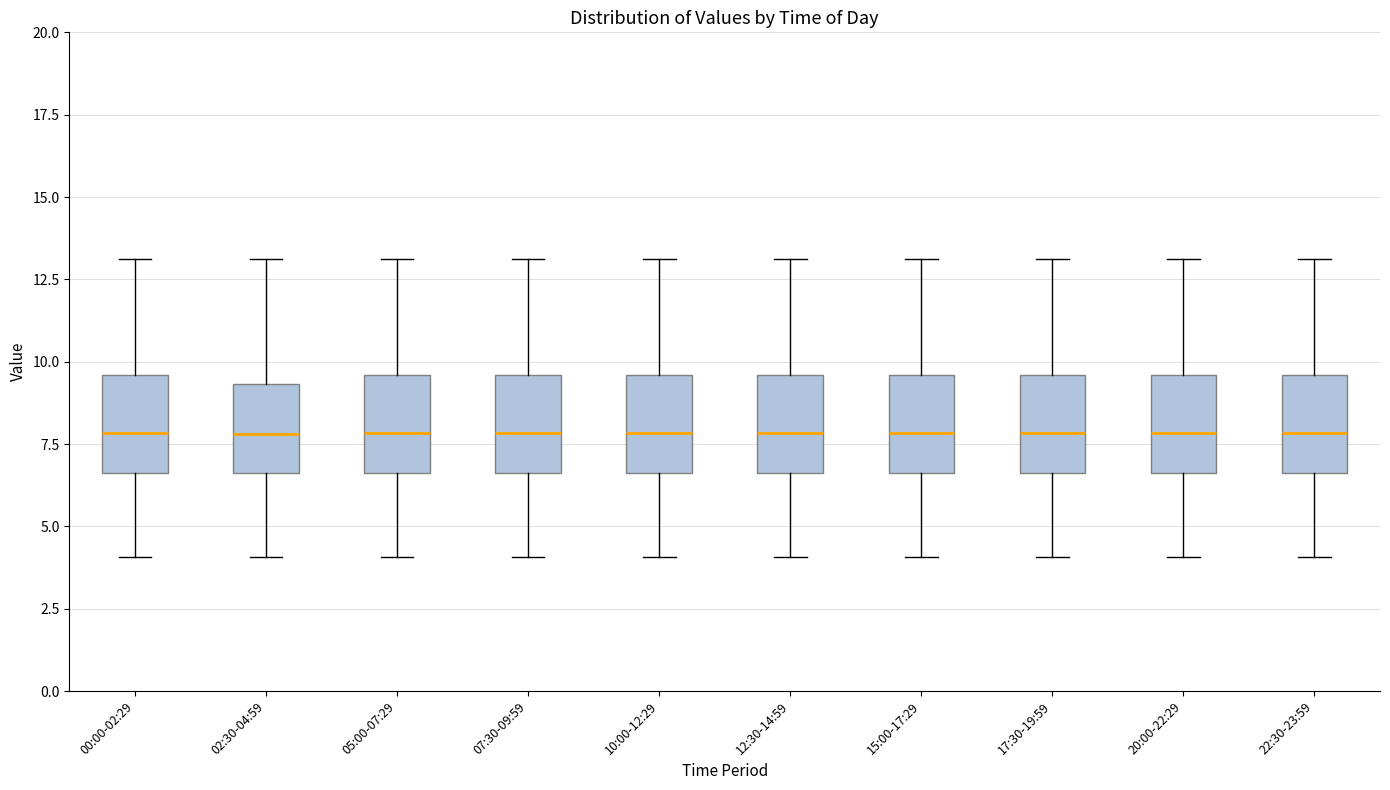

Where is the upper edge of the box for 05:00-07:29 on the y-axis? The values are not printed on the chart, so give them approximately, as read against the axis.

9.5